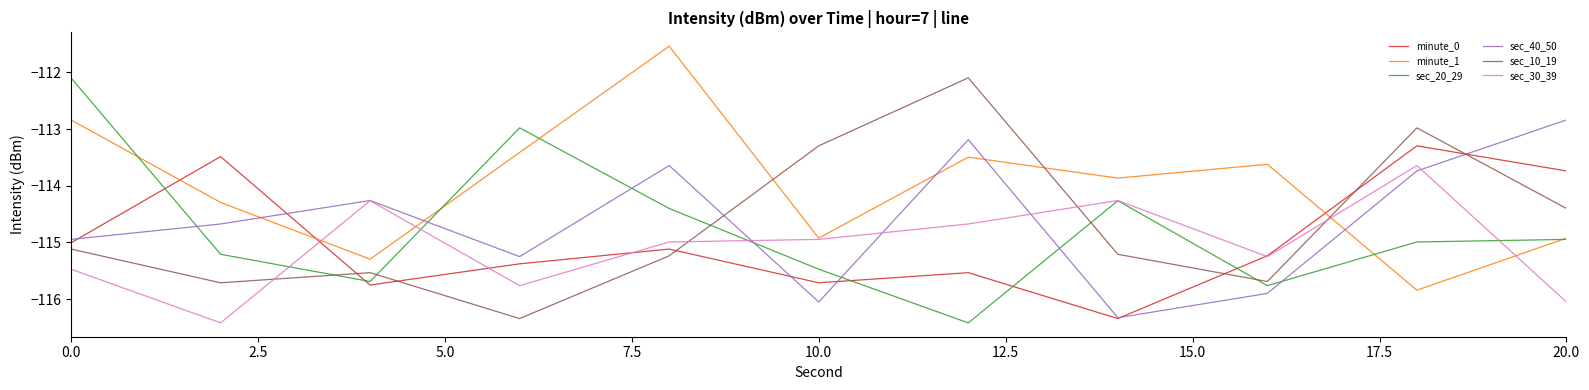

Reading left to right, extract all data points from this chart.

minute_0: -115.0	-113.5	-115.7	-115.4	-115.1	-115.7	-115.5	-116.3	-115.2	-113.3	-113.7
minute_1: -112.8	-114.3	-115.3	-113.4	-111.5	-114.9	-113.5	-113.9	-113.6	-115.8	-114.9
sec_20_29: -112.1	-115.2	-115.7	-113.0	-114.4	-115.5	-116.4	-114.3	-115.8	-115.0	-114.9
sec_40_50: -114.9	-114.7	-114.3	-115.2	-113.6	-116.0	-113.2	-116.3	-115.9	-113.7	-112.8
sec_10_19: -115.1	-115.7	-115.5	-116.3	-115.2	-113.3	-112.1	-115.2	-115.7	-113.0	-114.4
sec_30_39: -115.5	-116.4	-114.3	-115.8	-115.0	-114.9	-114.7	-114.3	-115.2	-113.6	-116.0